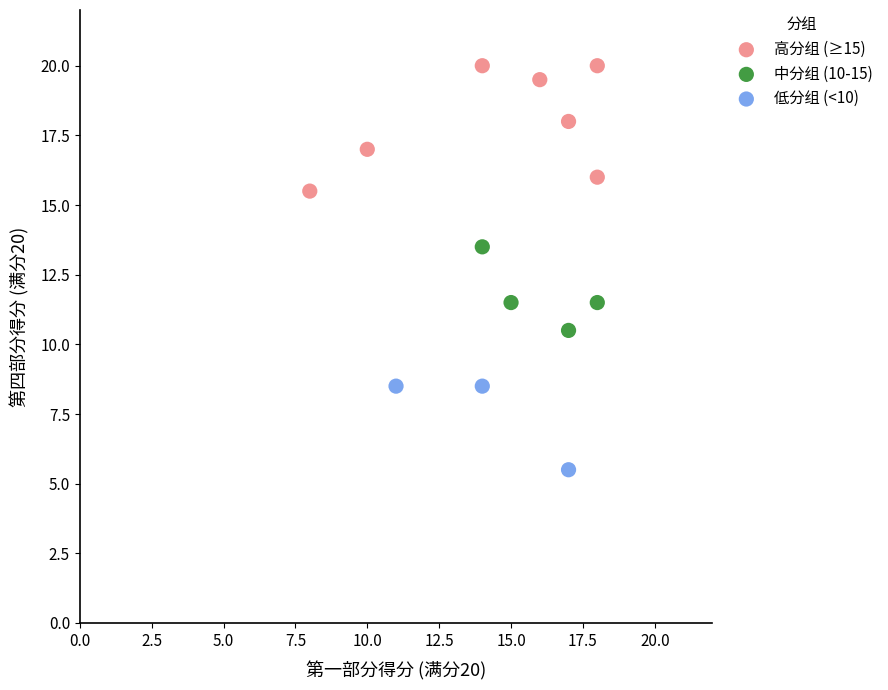

Which series has the largest Y range (max minus min)?

高分组 (≥15)